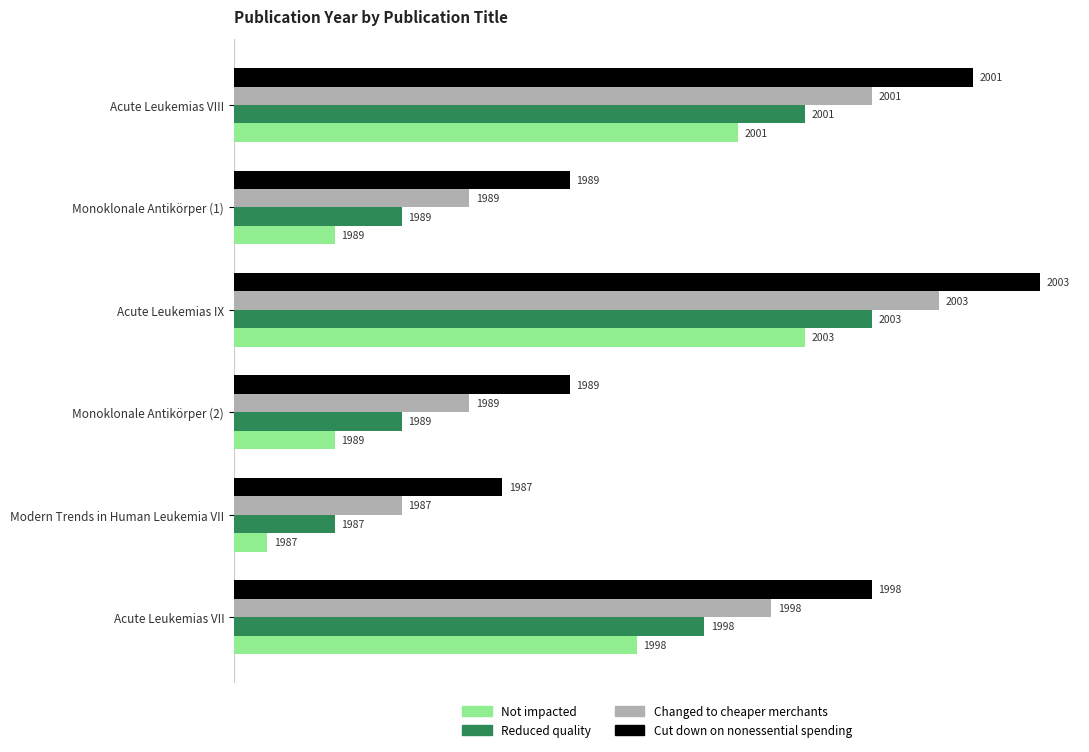

What are all the series names shown in the legend?

Not impacted, Reduced quality, Changed to cheaper merchants, Cut down on nonessential spending